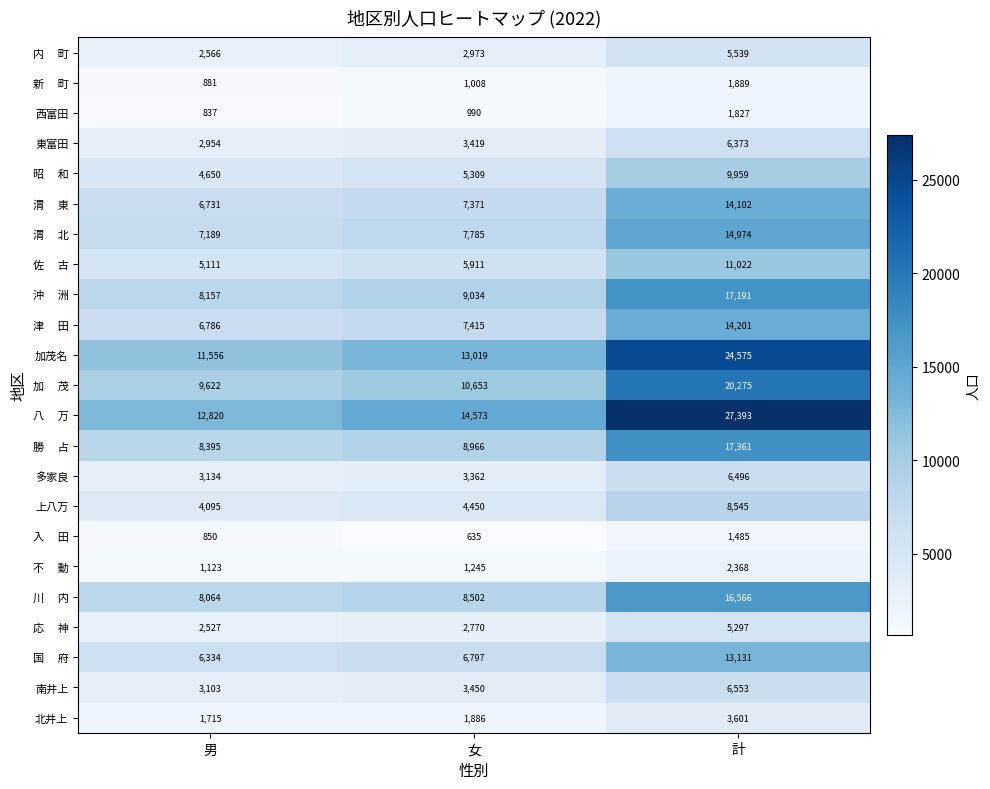

Read the 多家良 value at 計, to the nearest 10.

6500